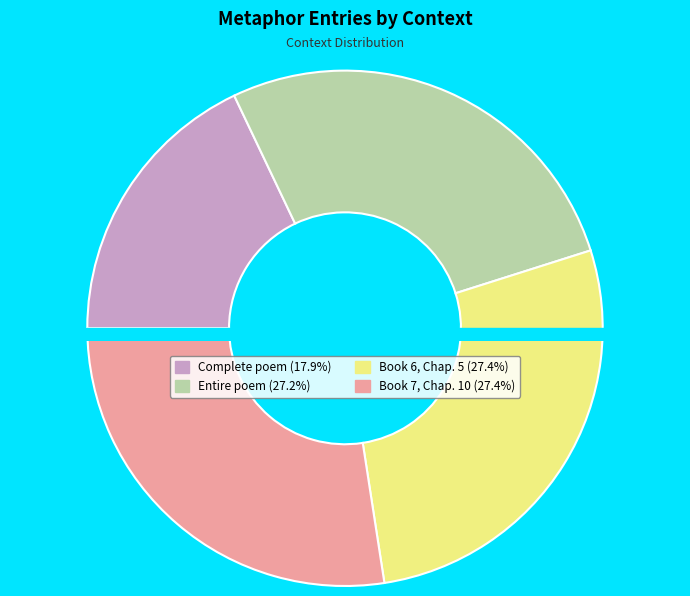

The I've included the complete poem slice represents 18% of the pie. True or false?

True